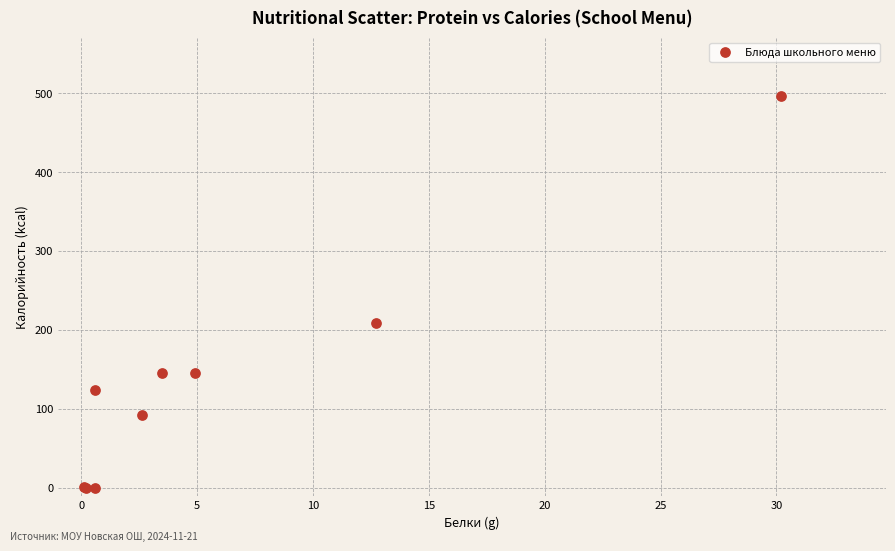

What Y value in the scatter plot is closest to 248?

208.8